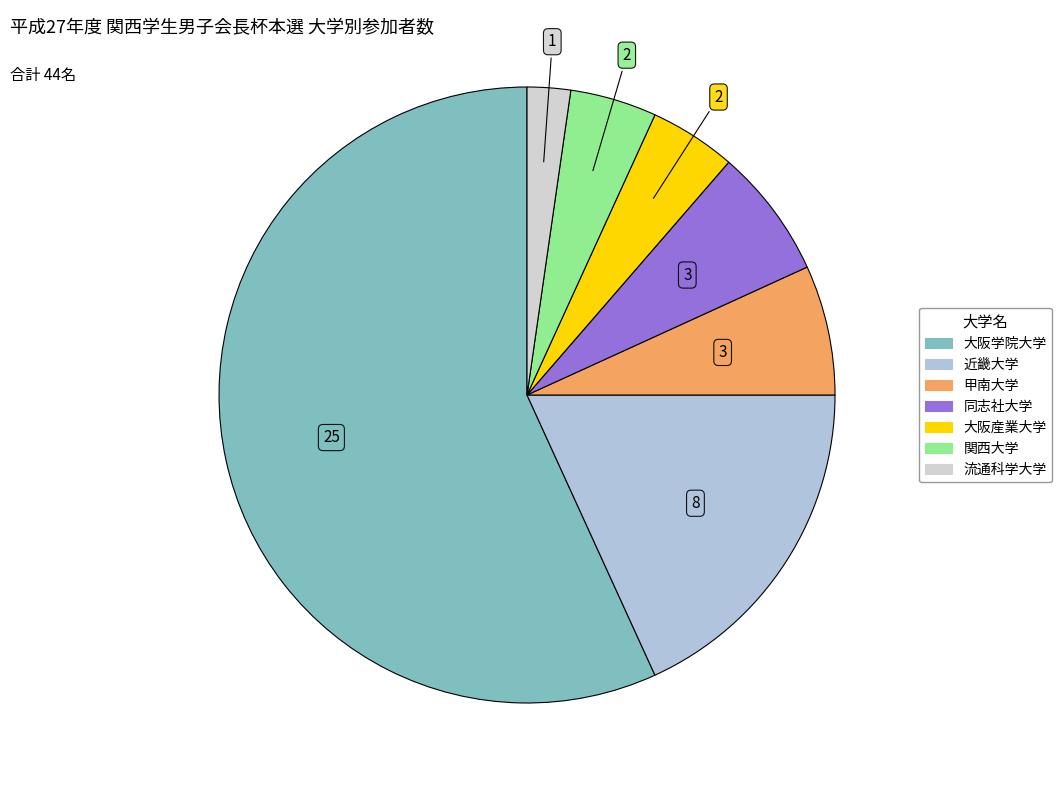

How many slices are in this pie chart?

7